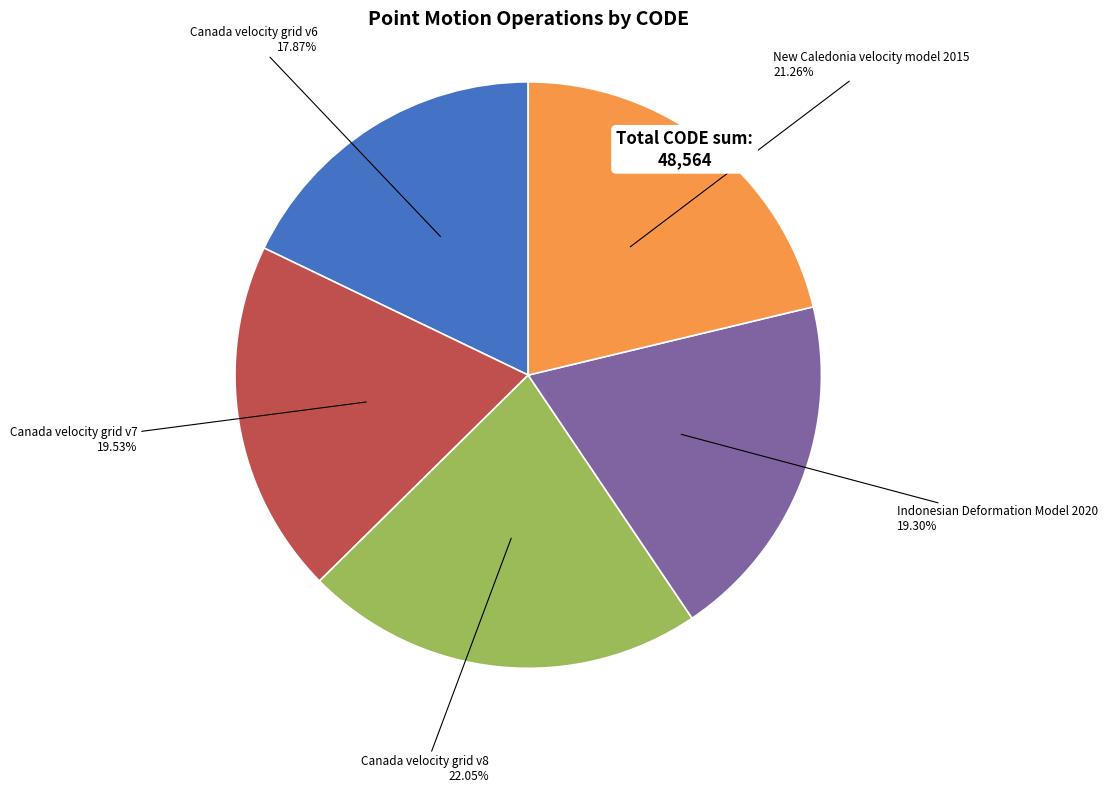

Does New Caledonia velocity model 2015 represent more than half of the total?

No